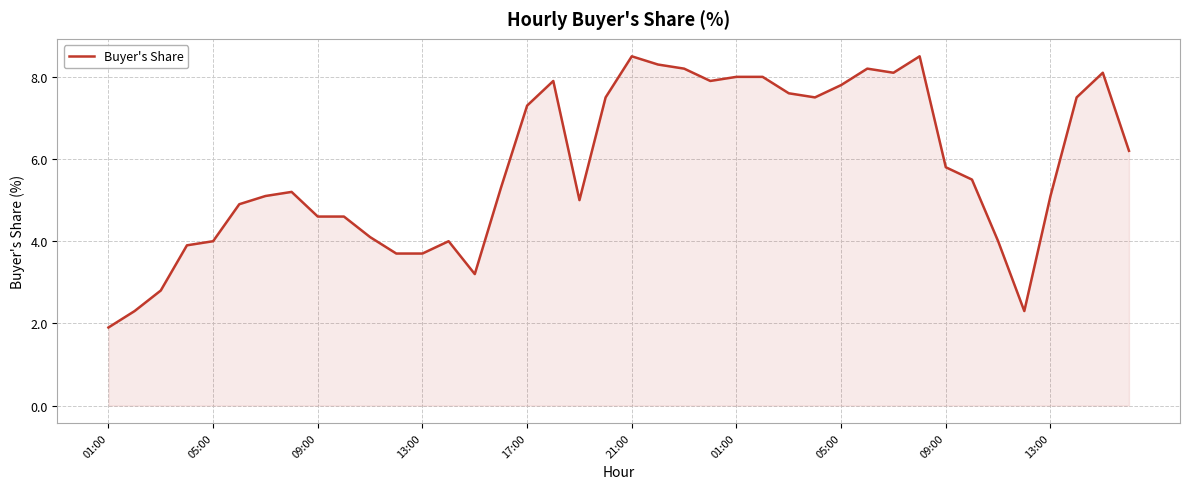

What is the minimum value shown in the chart?

1.9